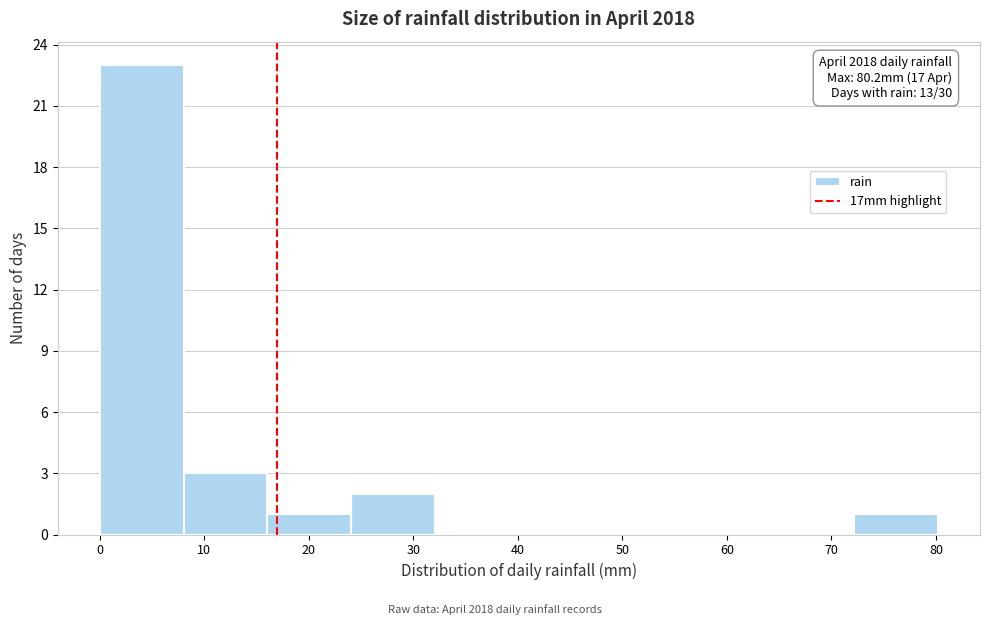

Over which range of the x-axis is the bar tallest?

0 to 8